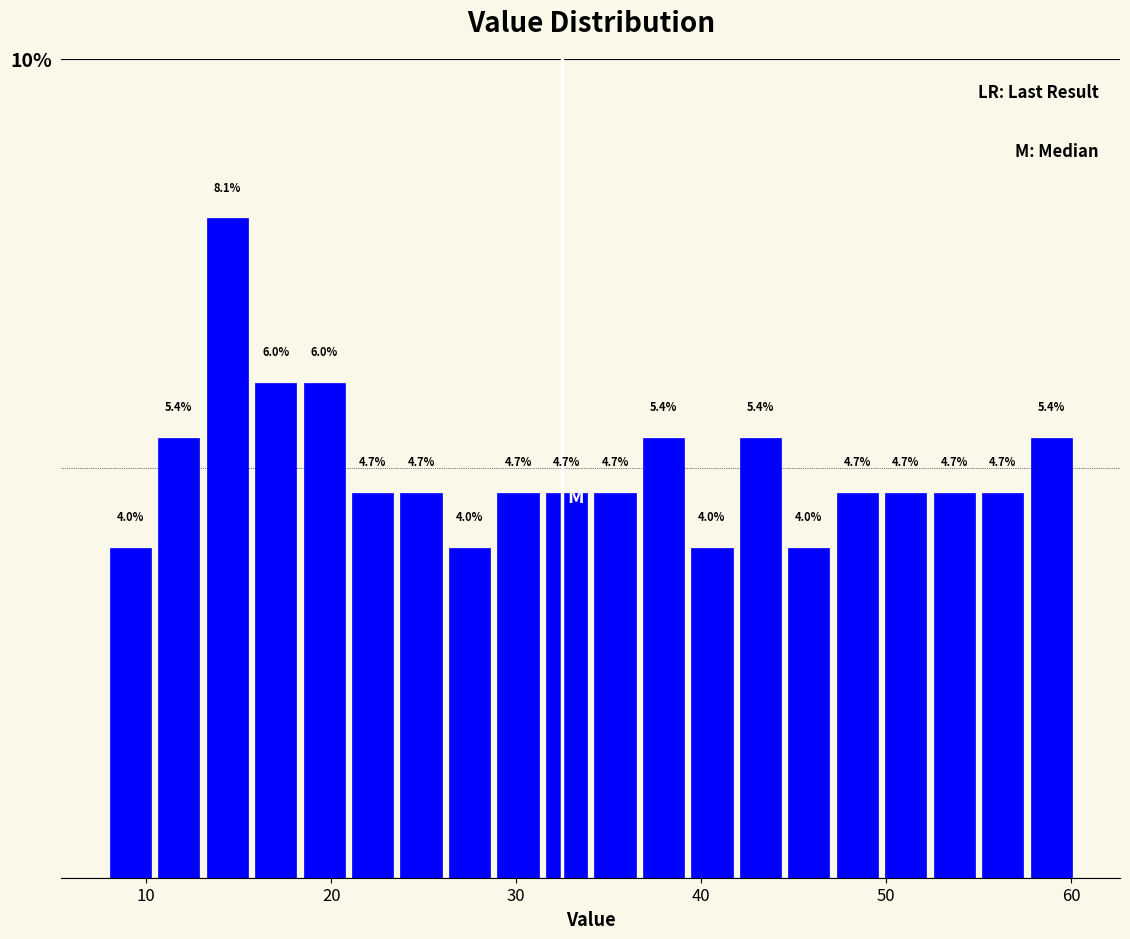

Read against the x-axis, roughly where is the centre of the tallest bar?

14